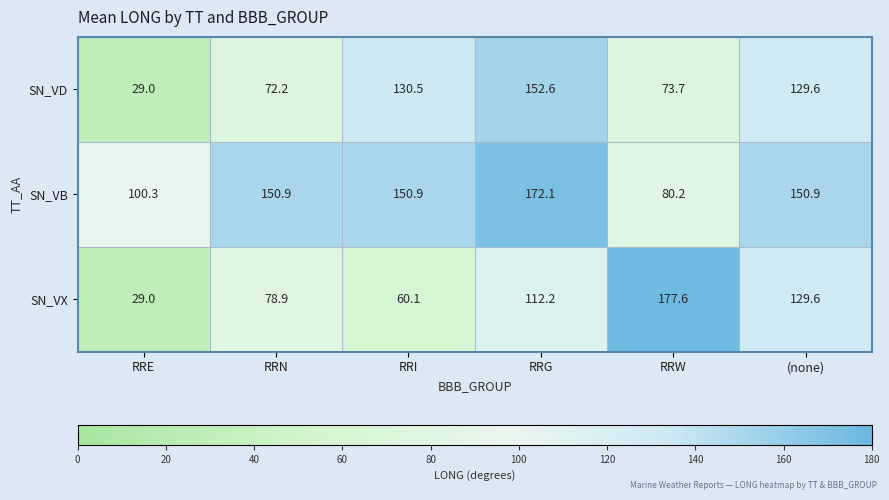

At which label is SN_VD closest to 90?

RRW